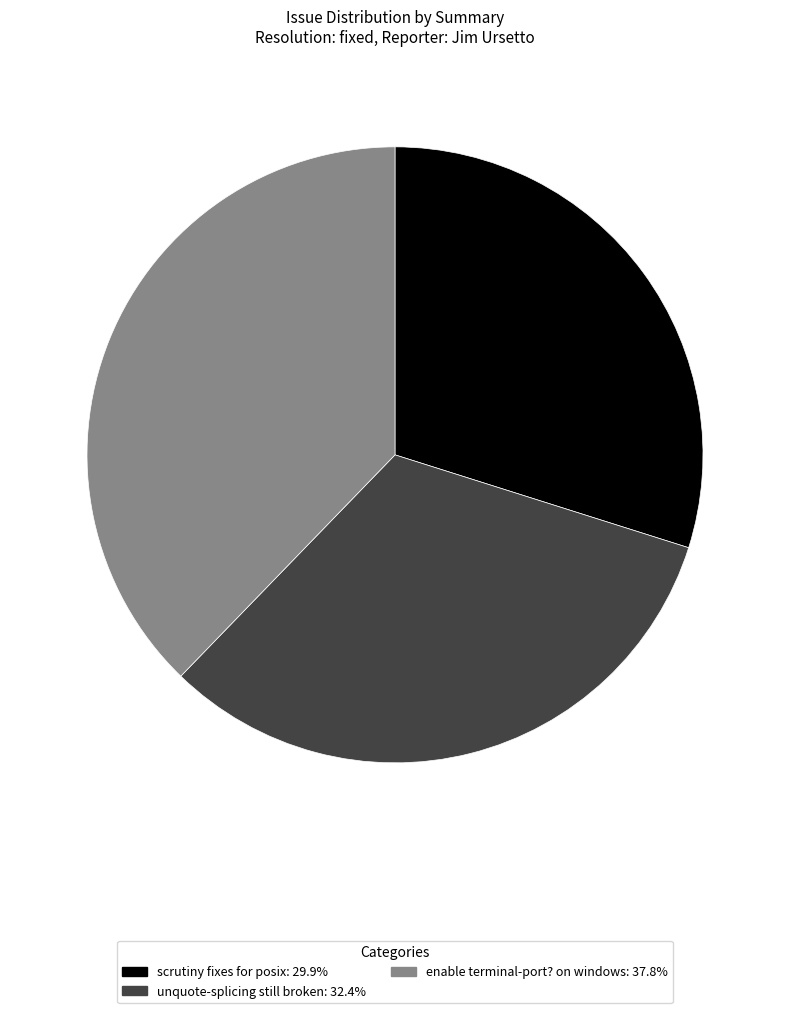

Is it true that enable terminal-port? on windows is 38% of the pie?

True